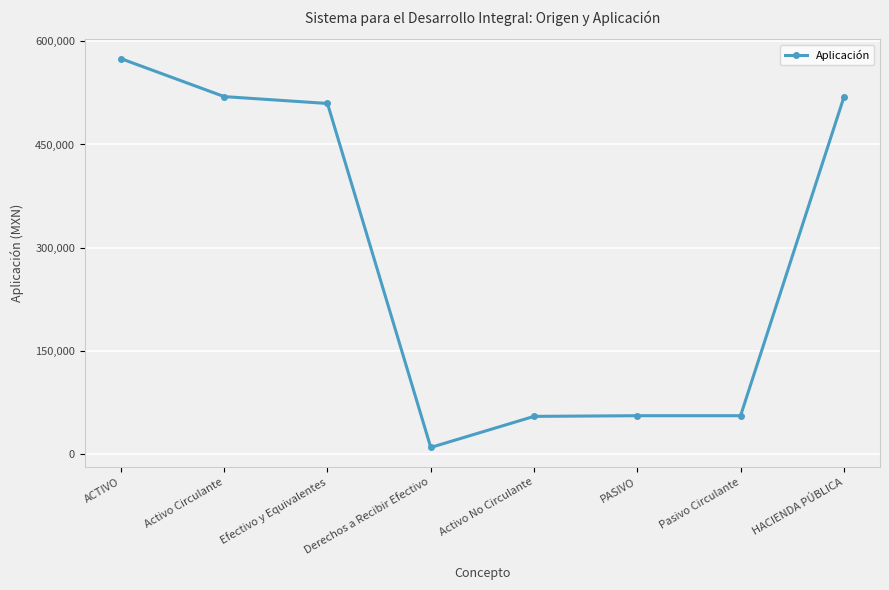

What is the change in value from ACTIVO to Pasivo Circulante?

-518554.5